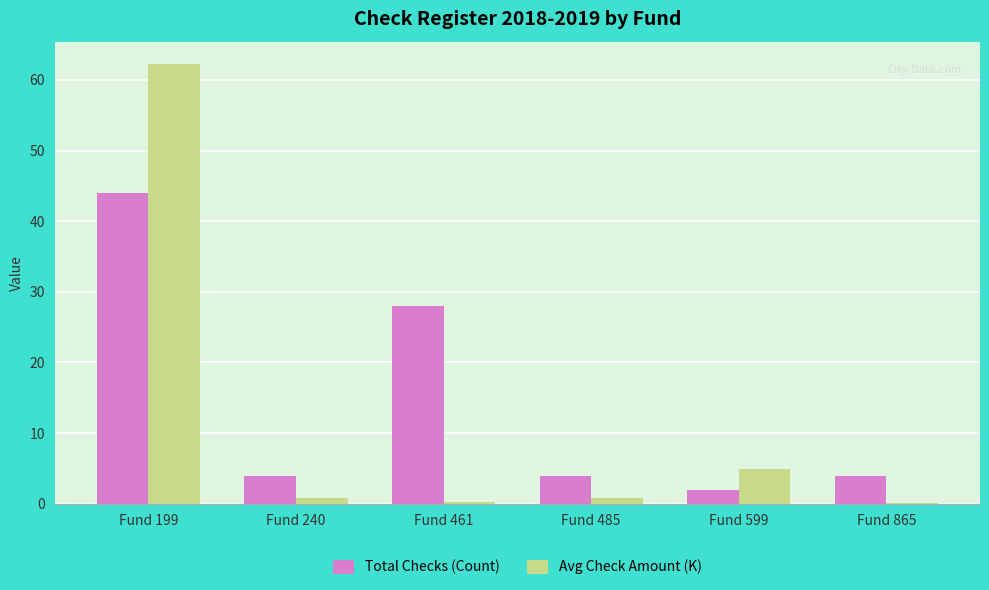

True or false: Total Checks (Count) has a value of 36.4 at Fund 461.

False